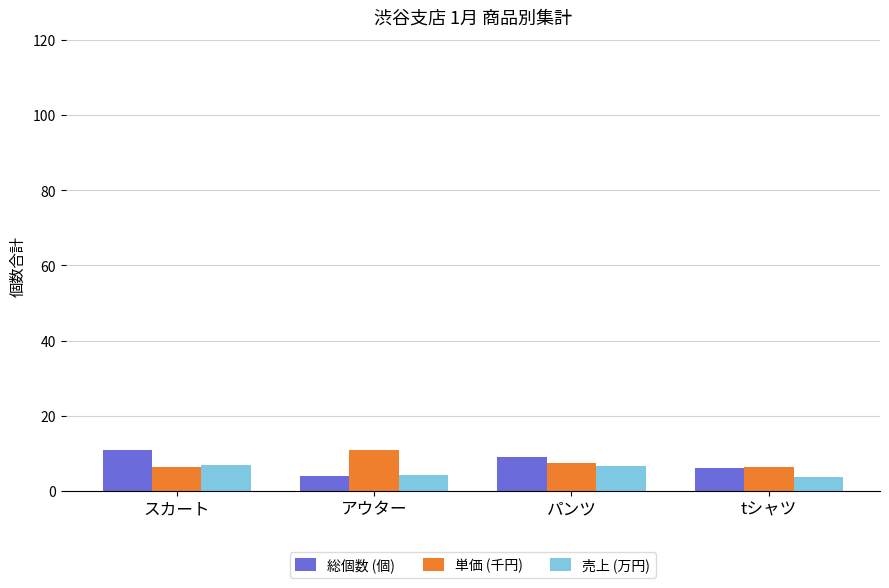

What is the difference between the 総個数 (個) values at パンツ and アウター?

5.0